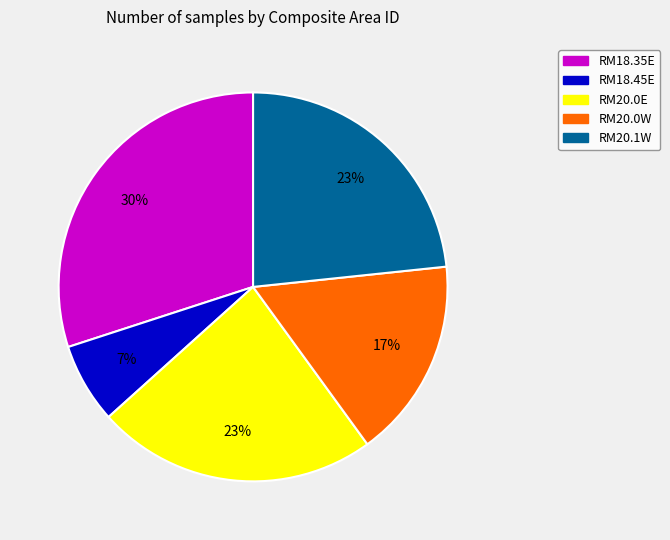

How many segments does this pie chart have?

5